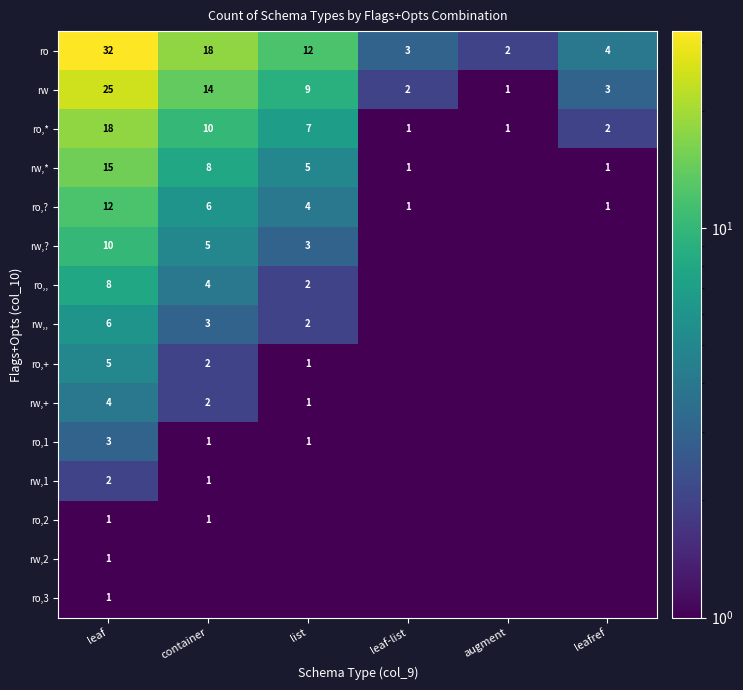

Where does the ro series first go above 12?

leaf